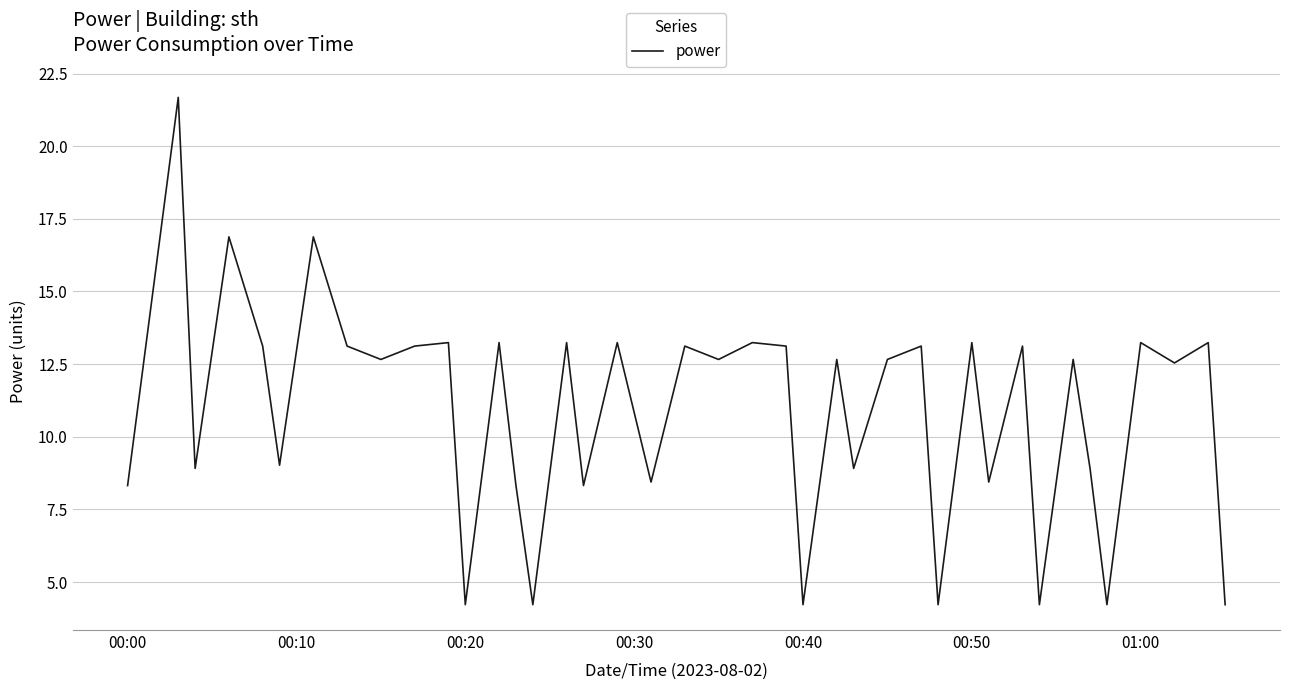

What is the difference between the maximum and minimum values?

17.5